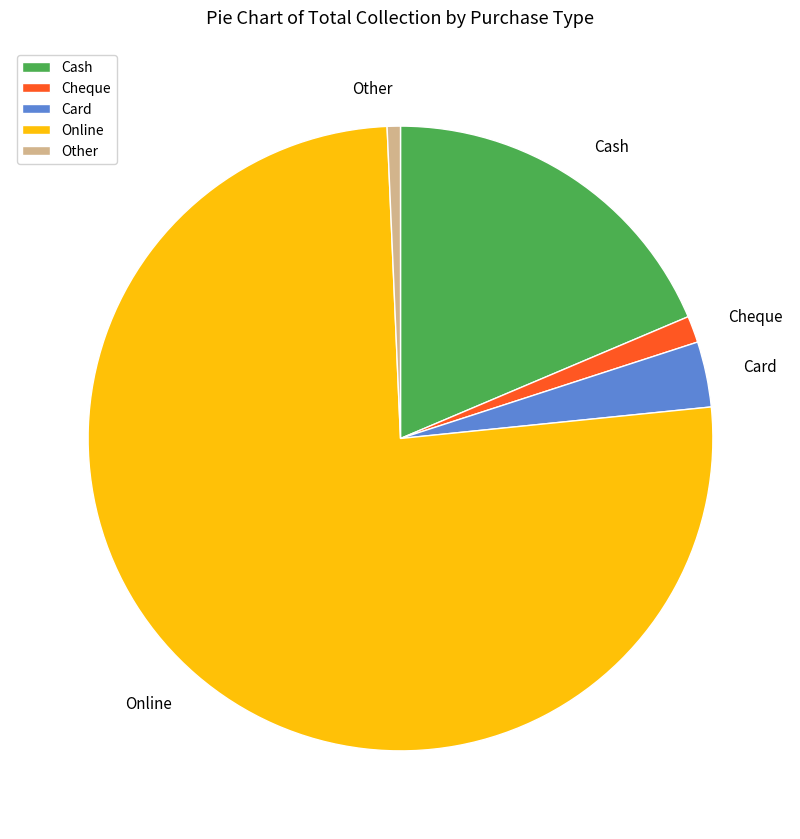

Which slice is the smallest?

Other